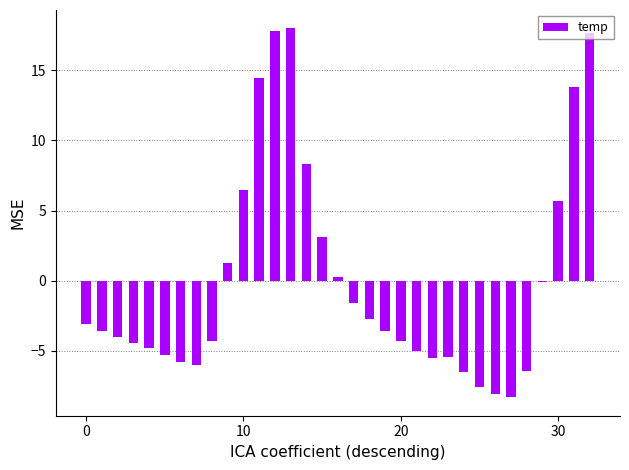

What is the value of the 14th bar from the left?

18.0